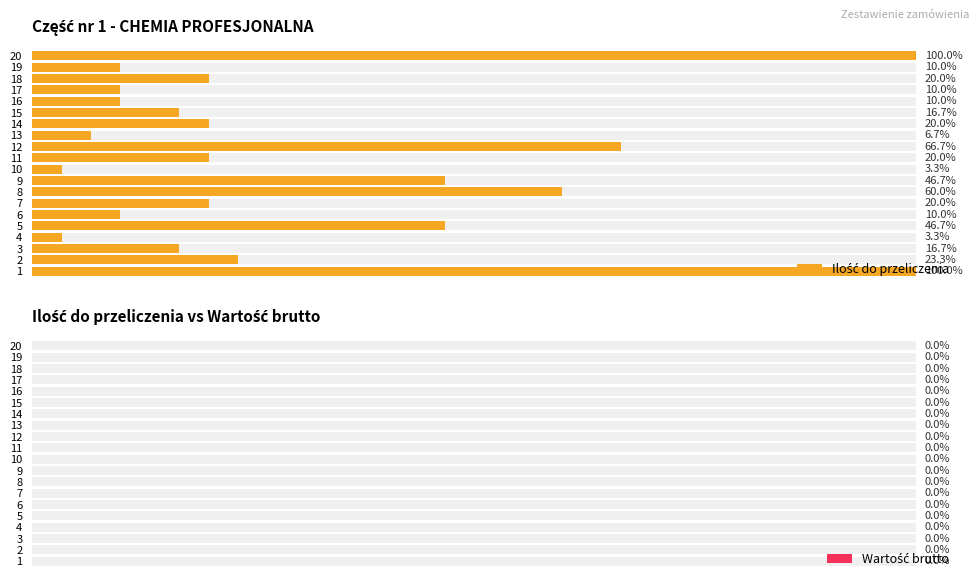

Count the number of categories in the chart.

20